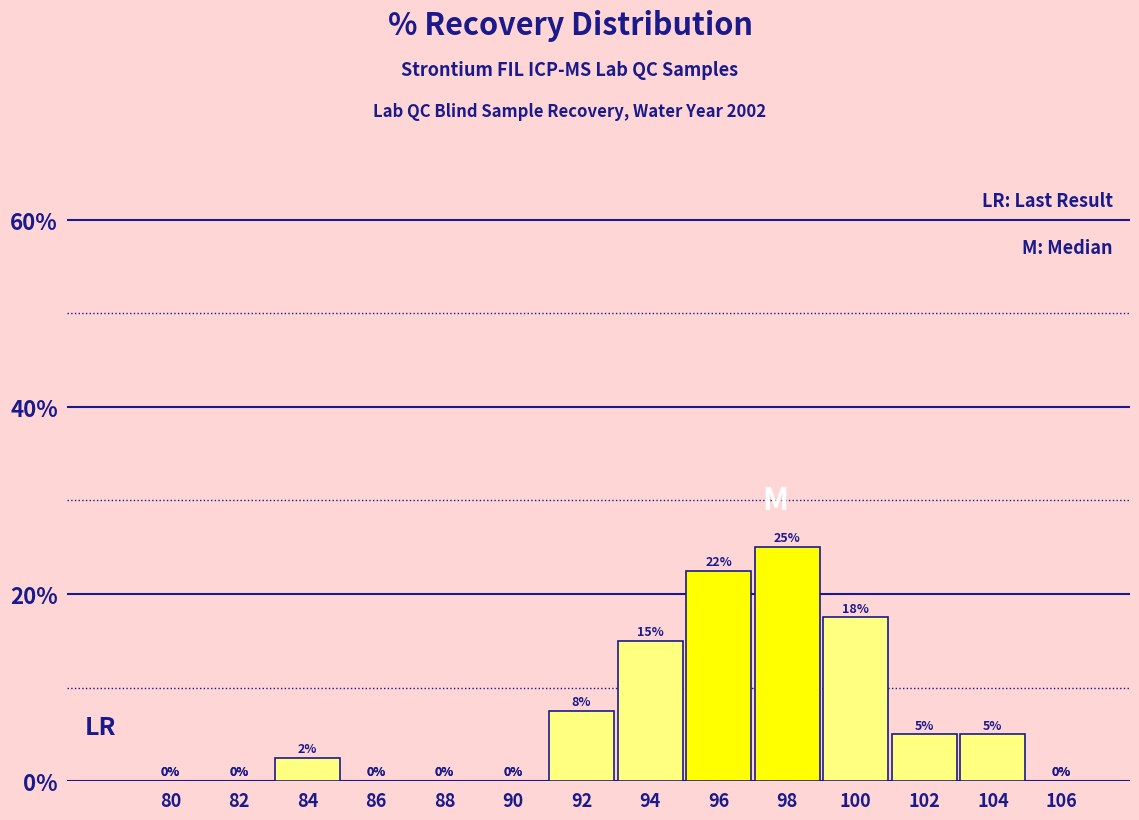

What is the sum of all values?

100.0